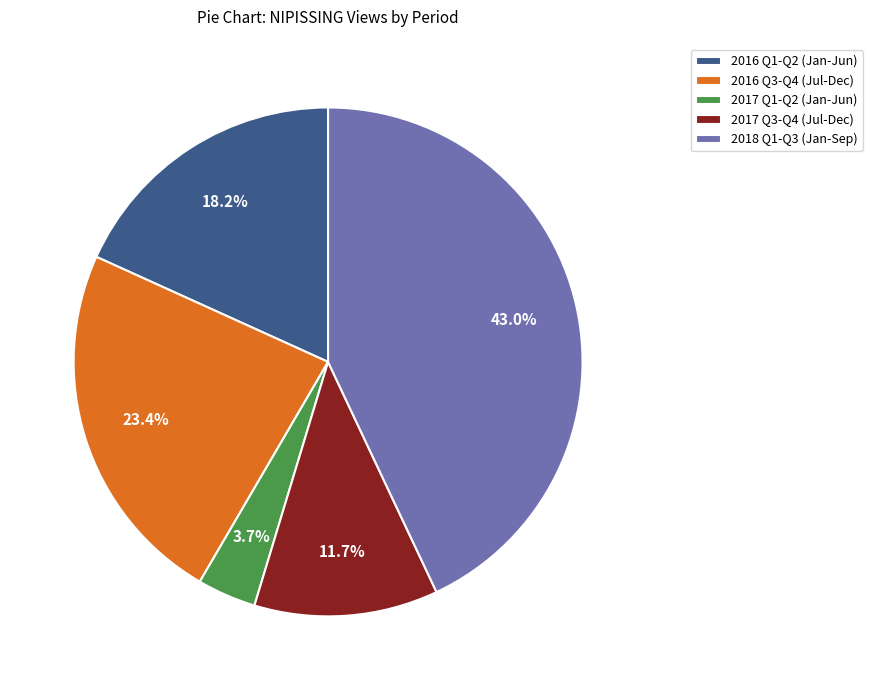

What is the ratio of the value at 2018 Q1-Q3 (Jan-Sep) to the value at 2016 Q1-Q2 (Jan-Jun)?

2.4